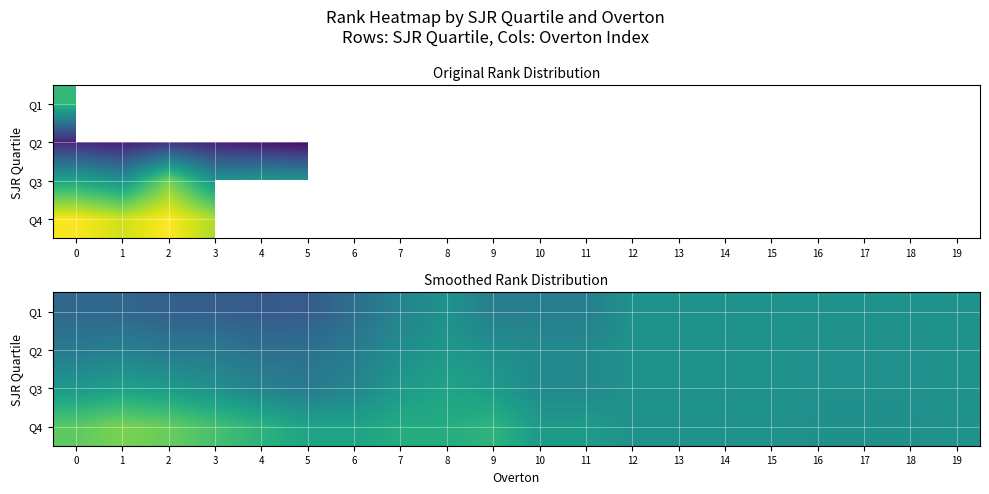

At 12, list the series in order from largest to smallest.

Q1, Q2, Q3, Q4